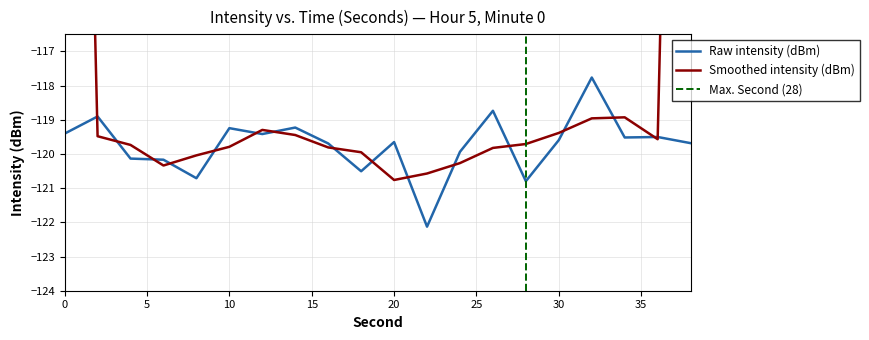

Rank the categories by value from lowest to highest.

22, 28, 8, 18, 6, 4, 24, 16, 38, 20, 30, 34, 36, 12, 0, 10, 14, 2, 26, 32